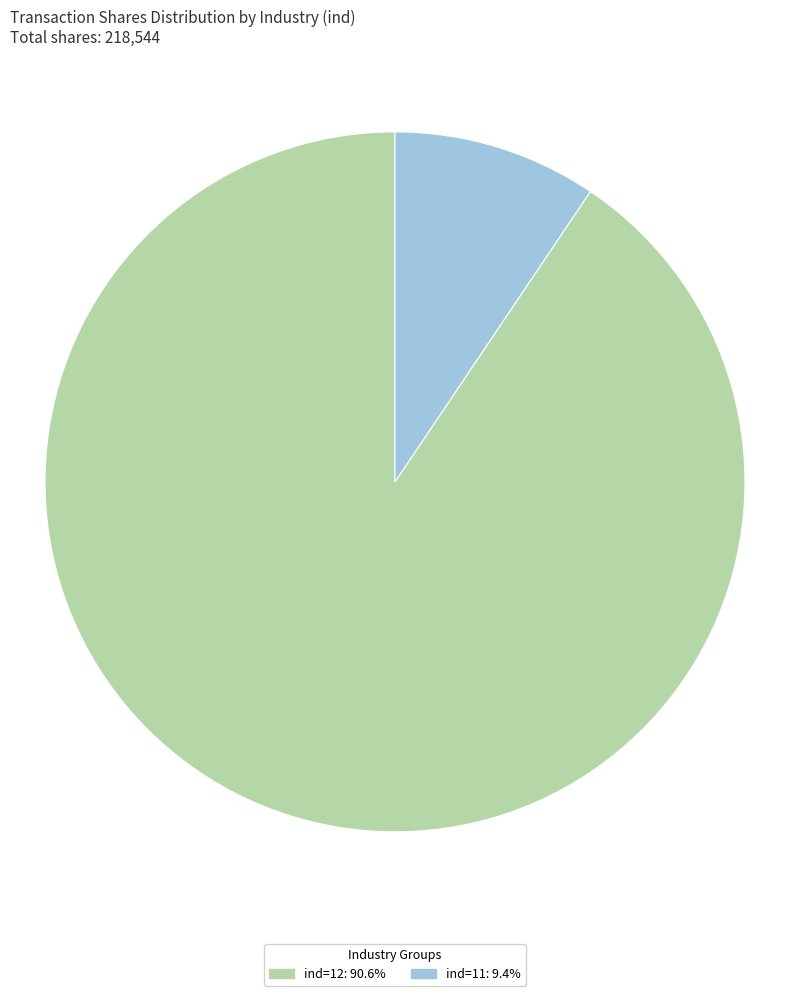

Is there a majority slice in this chart?

Yes